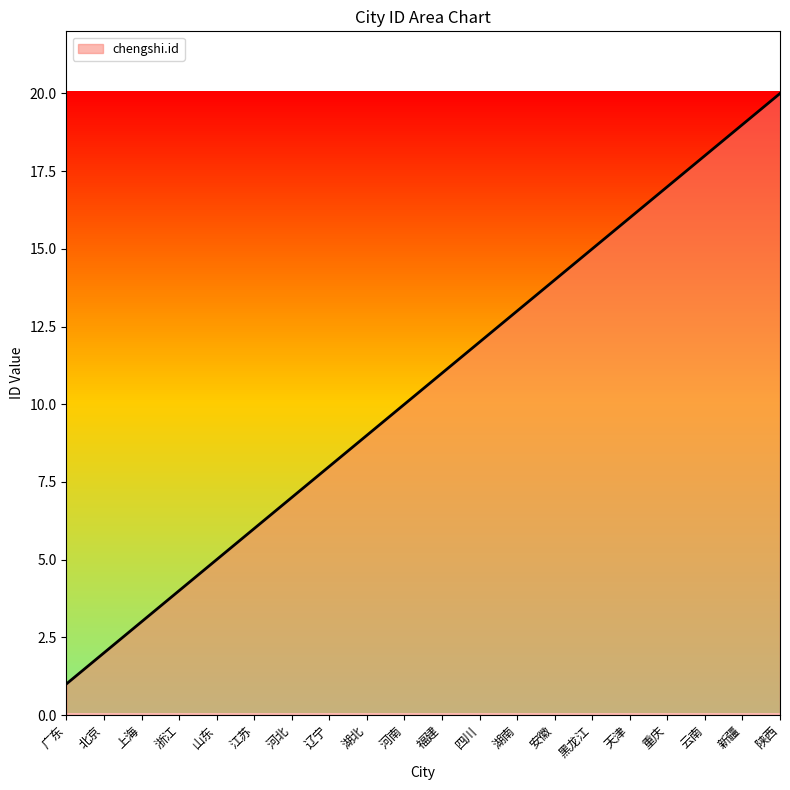

List the labels in order of value, largest first.

陕西, 新疆, 云南, 重庆, 天津, 黑龙江, 安徽, 湖南, 四川, 福建, 河南, 湖北, 辽宁, 河北, 江苏, 山东, 浙江, 上海, 北京, 广东